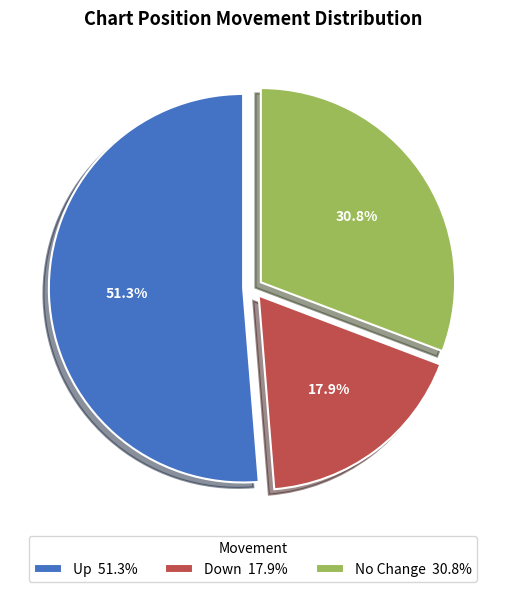

Approximately how many times larger is the value at Up 51.3% compared to Down 17.9%?

2.9